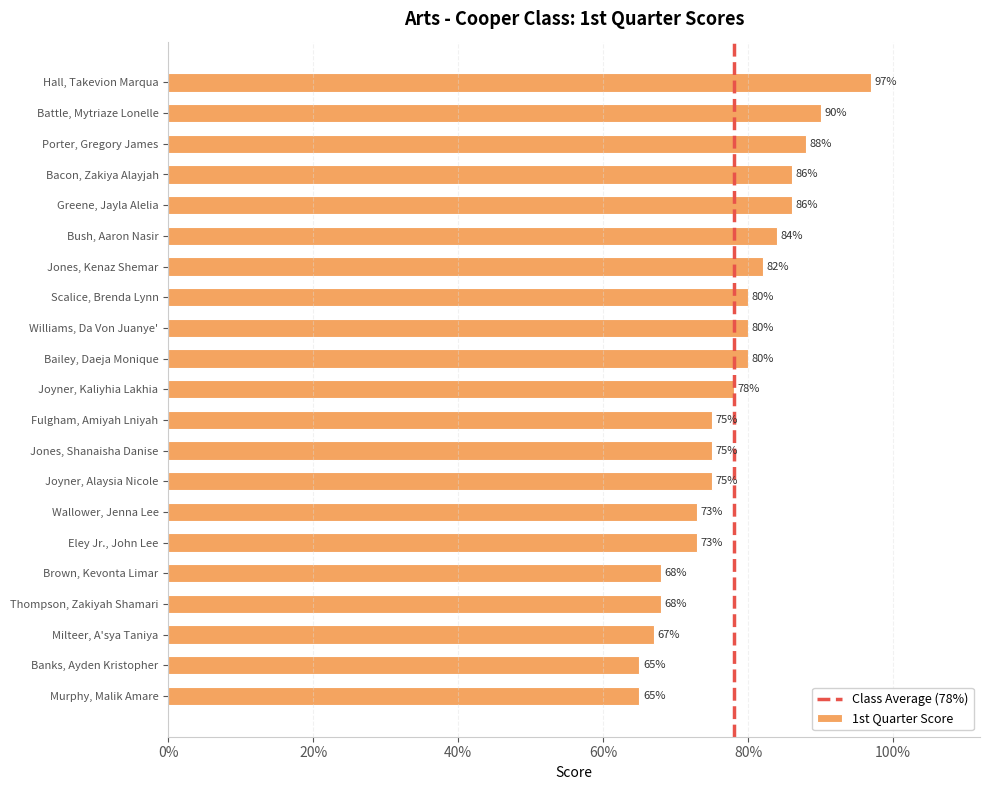

True or false: the data shows 1.0 at Jones, Shanaisha Danise.

False